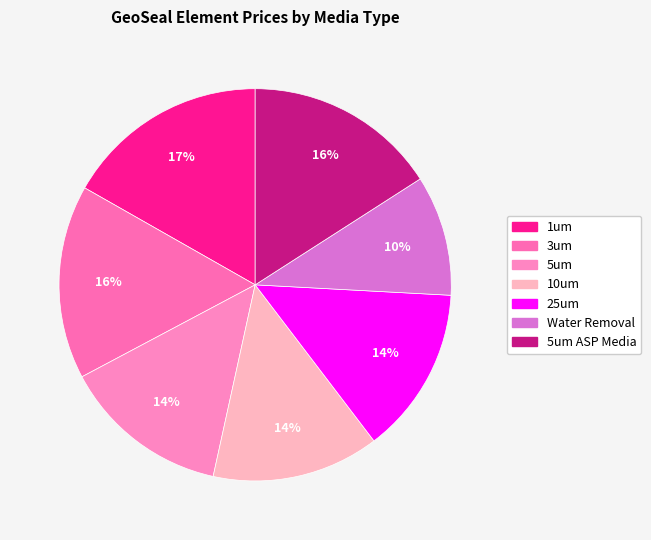

Does 5um ASP Media represent more than half of the total?

No